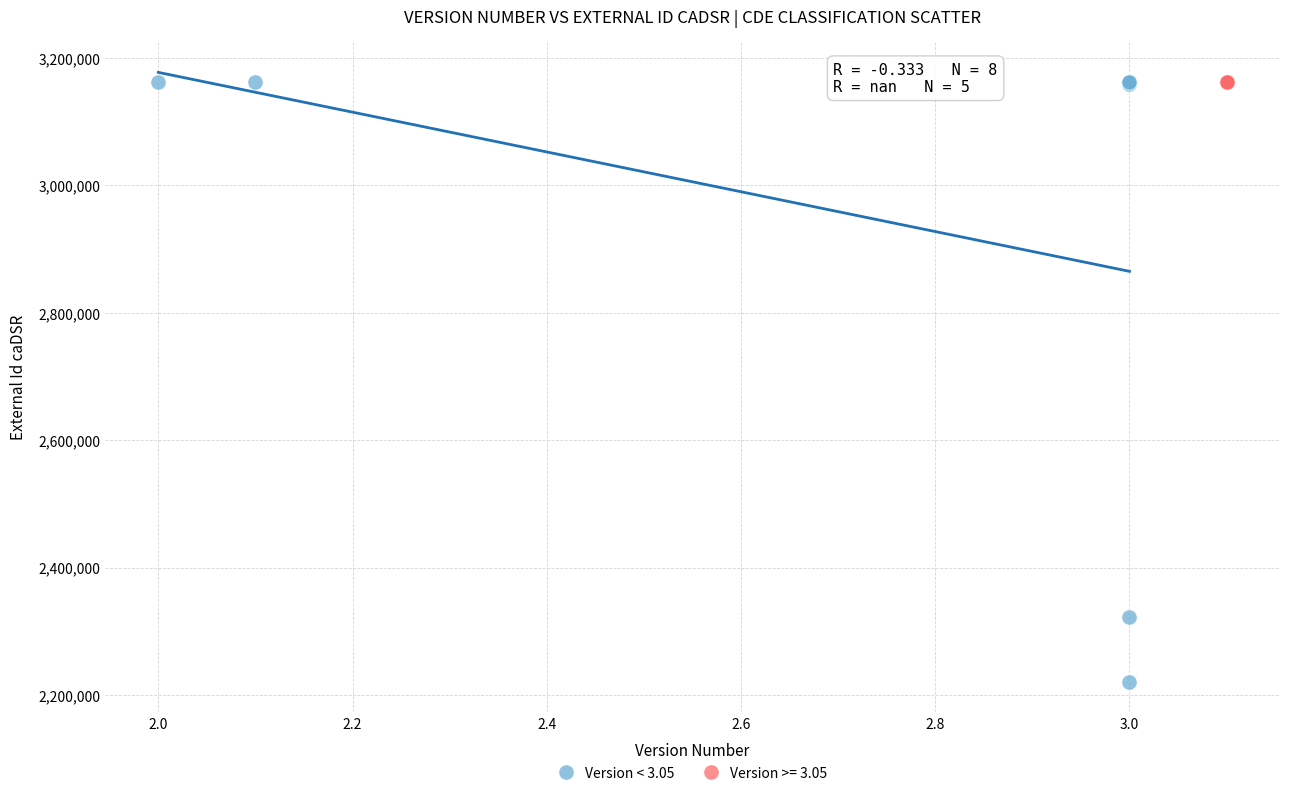

Which series has the widest spread of Y values?

Version < 3.05